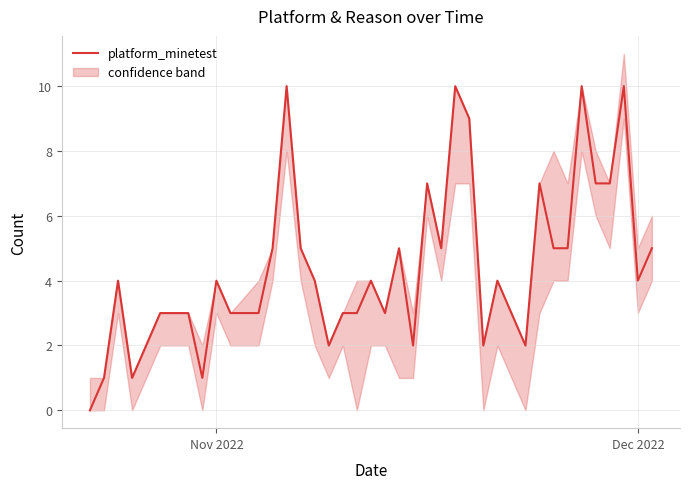

What is the maximum value for platform_minetest?

10